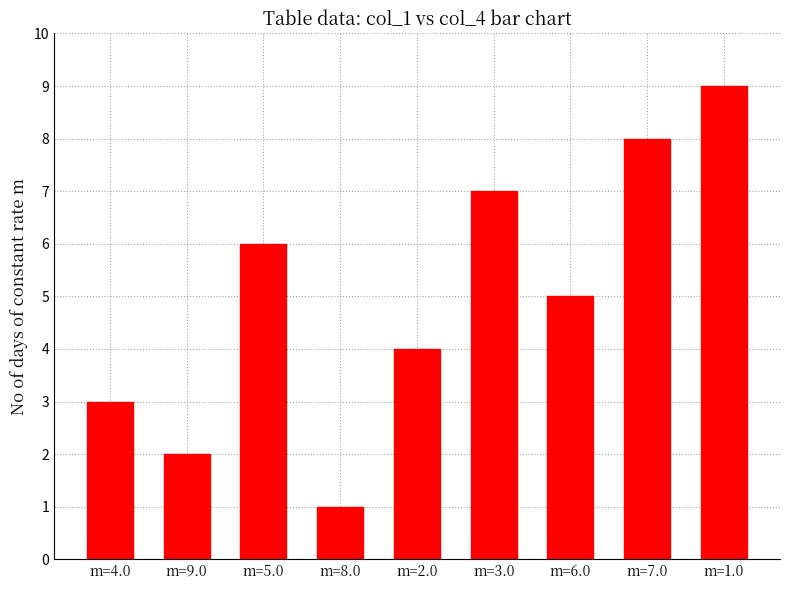

Count the number of data series in this chart.

1